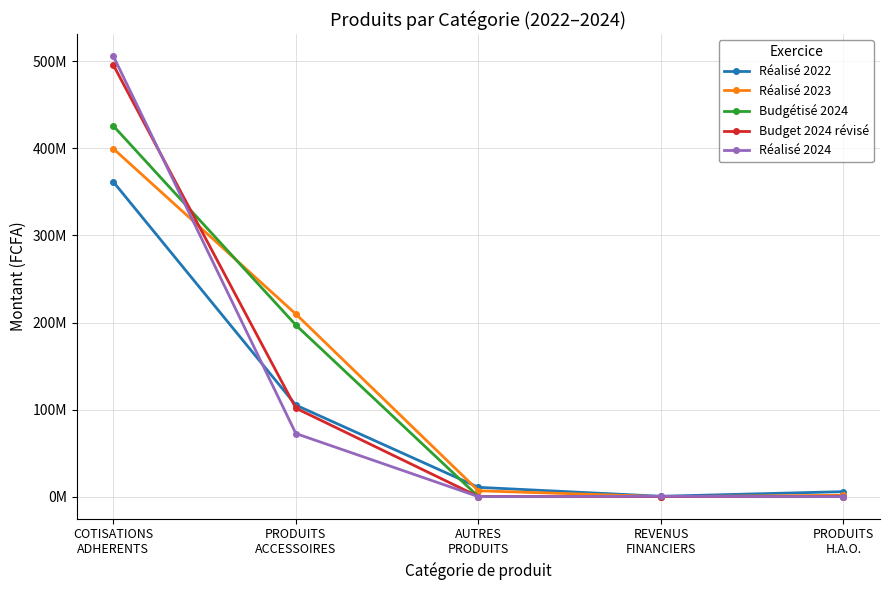

Which category has the highest value in the Réalisé 2023 series?

COTISATIONS
ADHERENTS